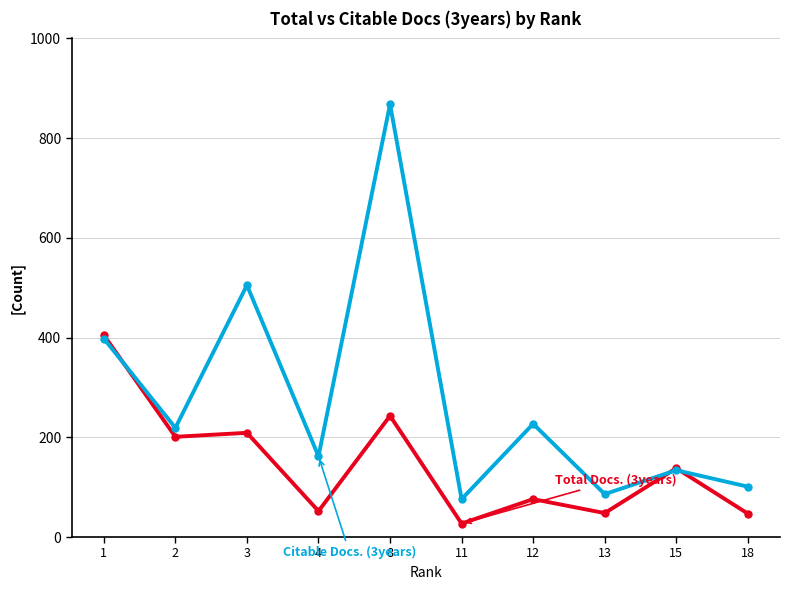

What is the spread (max minus min) of values at 3?

296